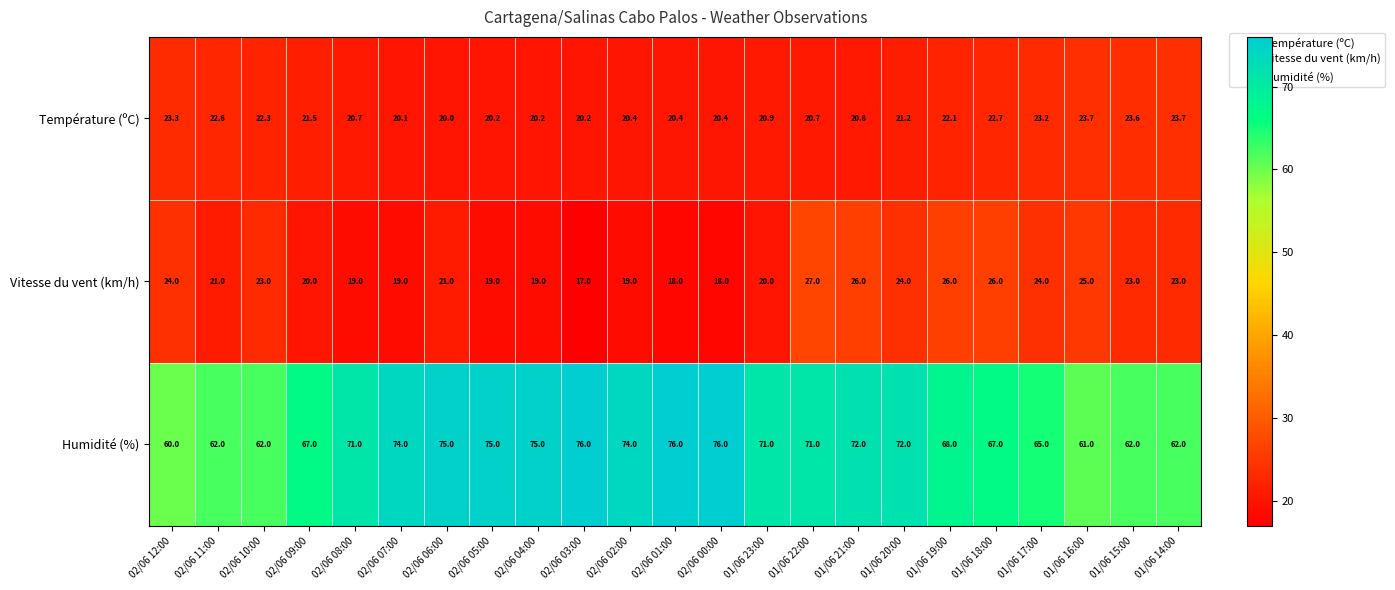

Which series has the largest total across all categories?

Humidité (%)